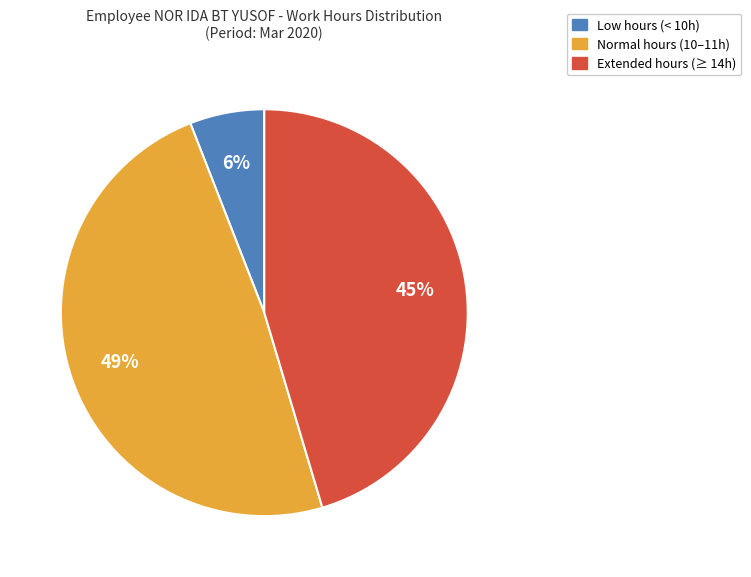

Is there a majority slice in this chart?

No